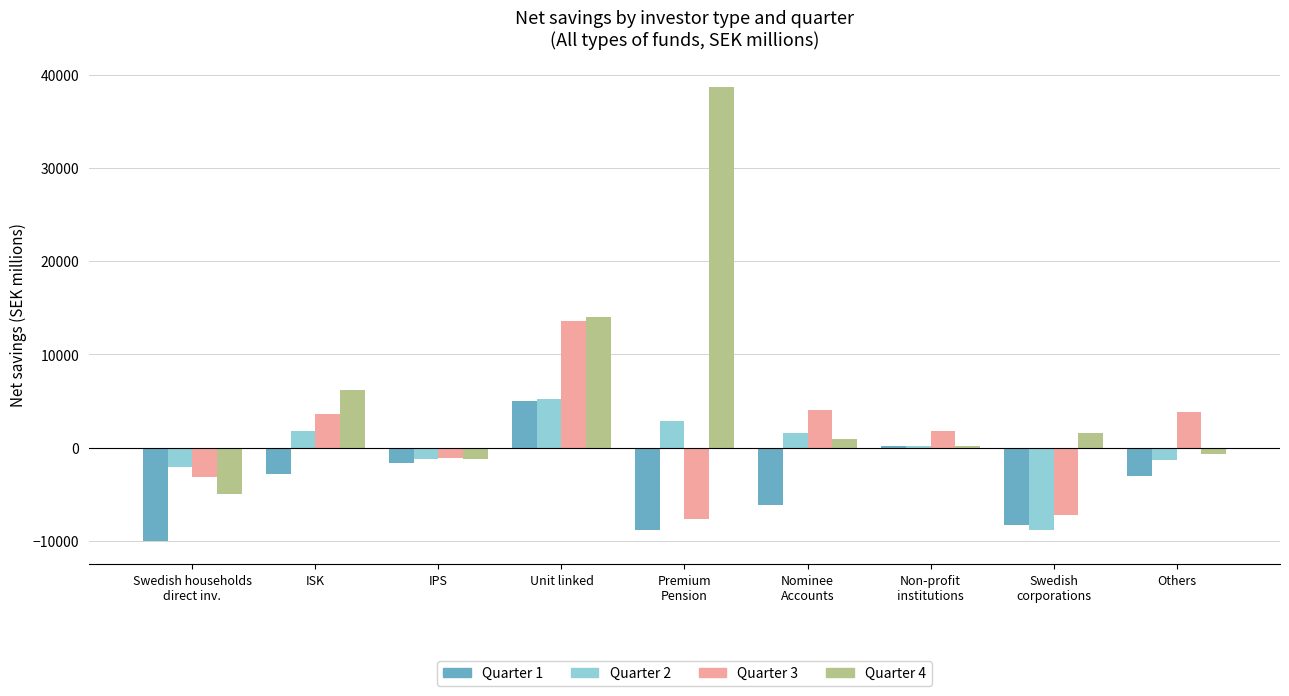

What is the highest value of the Quarter 4 series?

38679.1